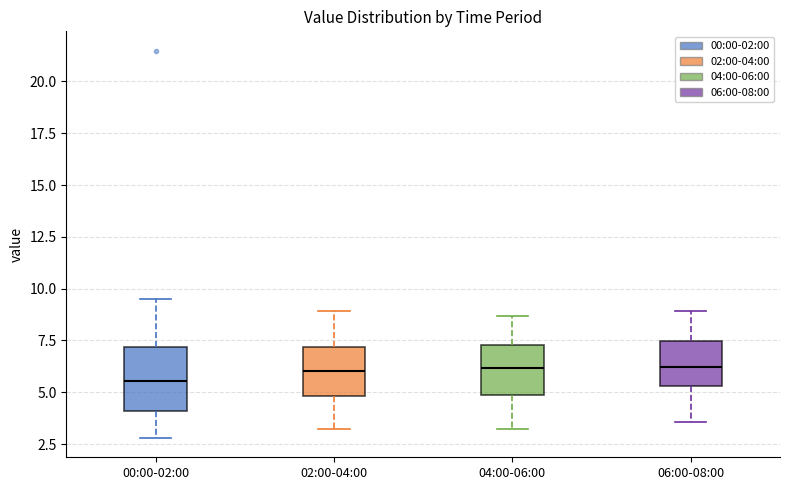

Reading left to right, read every box against the y-axis: the position of its median line, the range the box covers, and the ends of its whiskers. The values are not printed on the chart, so give them approximately, as read against the axis.

00:00-02:00: median 5.5, box 4.0 to 7.0, whiskers 3.0 to 9.5
02:00-04:00: median 6.0, box 5.0 to 7.0, whiskers 3.0 to 9.0
04:00-06:00: median 6.0, box 5.0 to 7.5, whiskers 3.0 to 8.5
06:00-08:00: median 6.0, box 5.5 to 7.5, whiskers 3.5 to 9.0